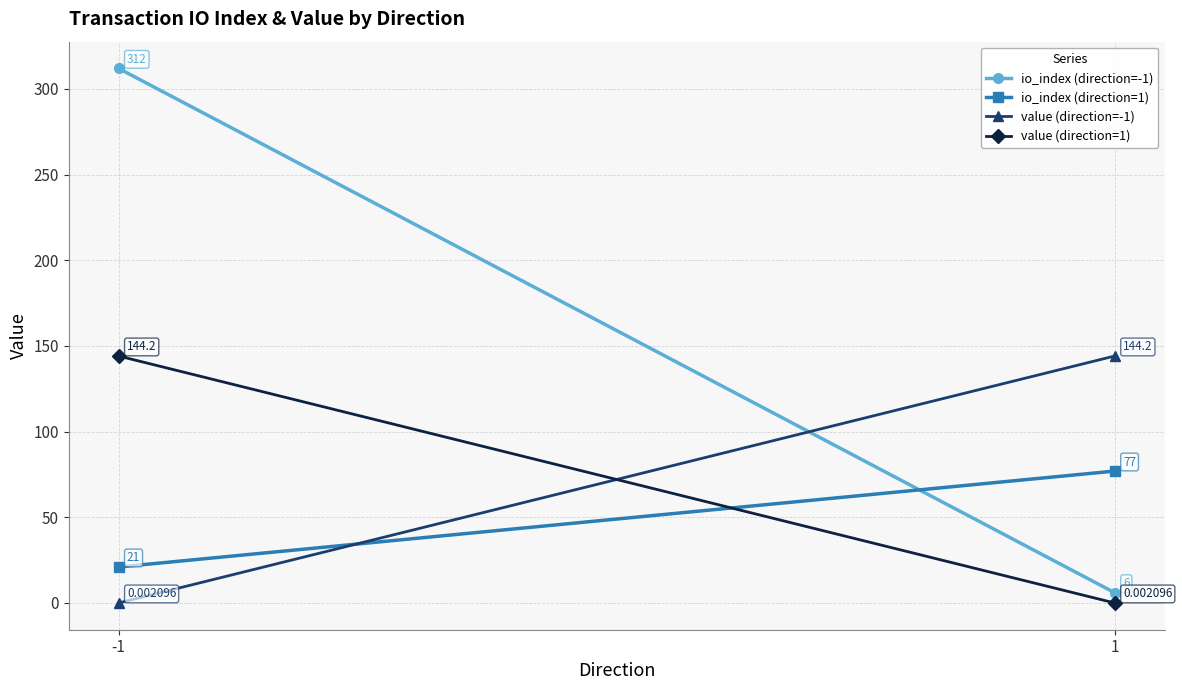

Rank the series at 1 from lowest to highest value.

value (direction=1), io_index (direction=-1), io_index (direction=1), value (direction=-1)